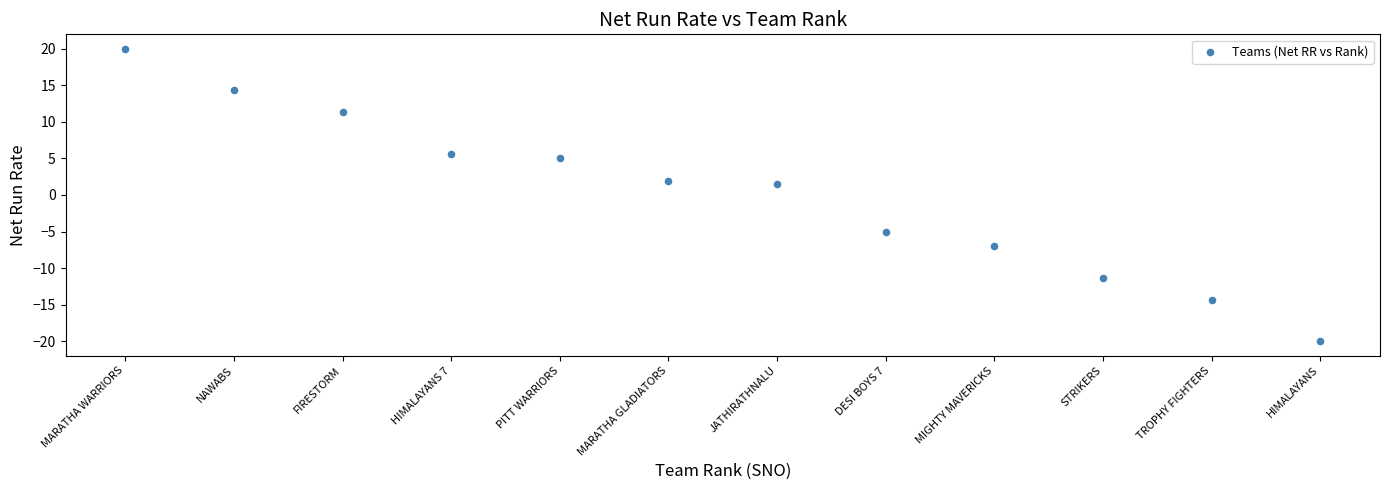

What is the average X value?

6.5